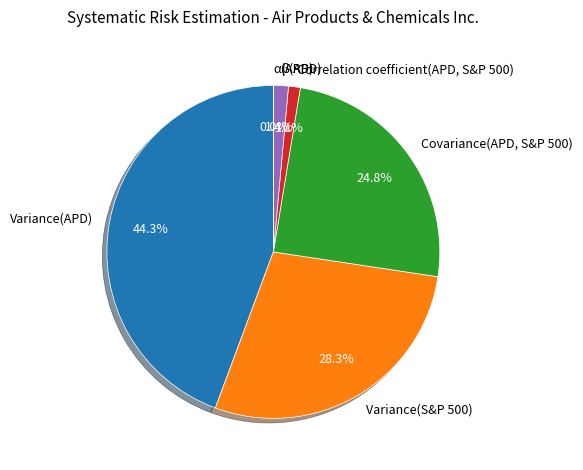

Is there any slice that represents more than half of the pie?

No